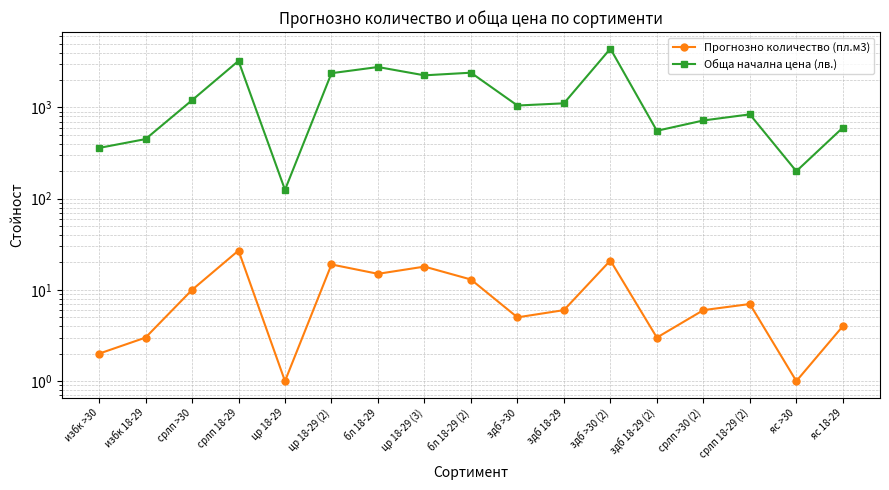

Reading left to right, transcribe all the data shown in this chart.

Прогнозно количество (пл.м3): 2	3	10	27	1	19	15	18	13	5	6	21	3	6	7	1	4
Обща начална цена (лв.): 360	450	1200	3240	125	2375	2775	2250	2405	1050	1110	4410	555	720	840	200	600